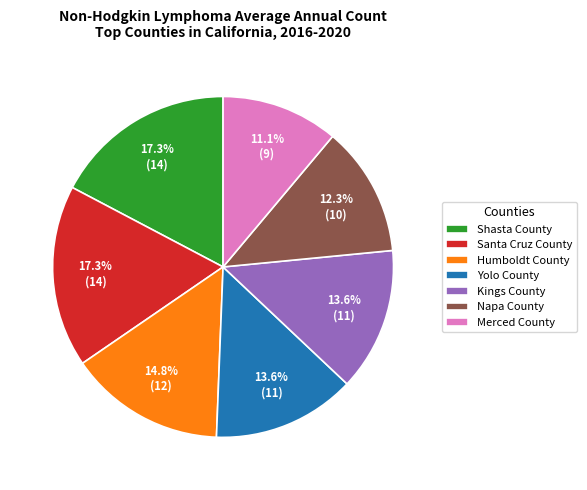

How many slices are in this pie chart?

7